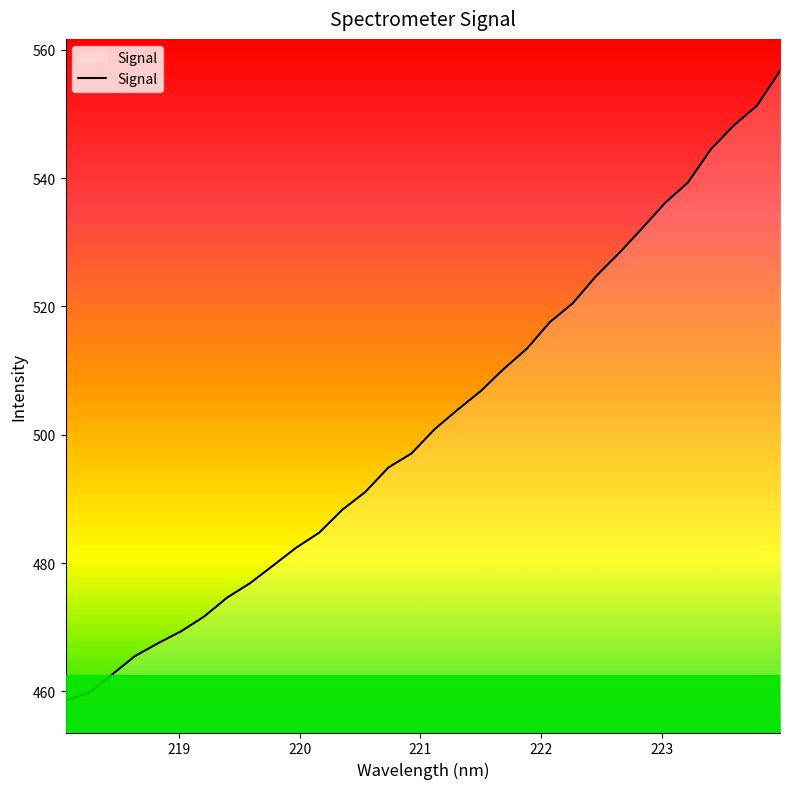

What is the smallest value displayed?

458.6